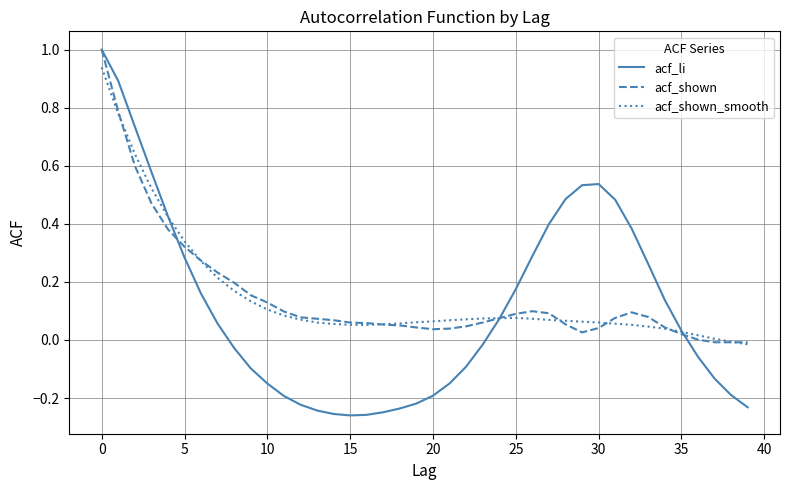

What is the maximum value shown in the chart?

1.0